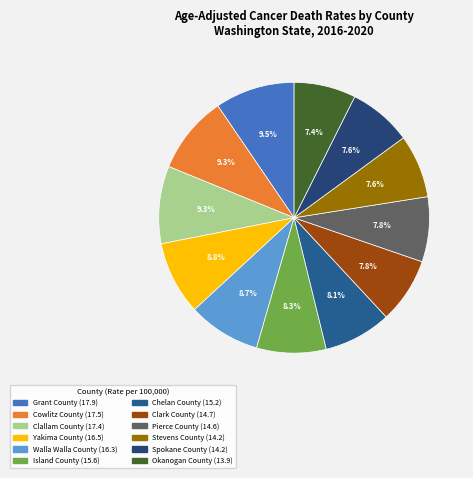

How many slices are in this pie chart?

12